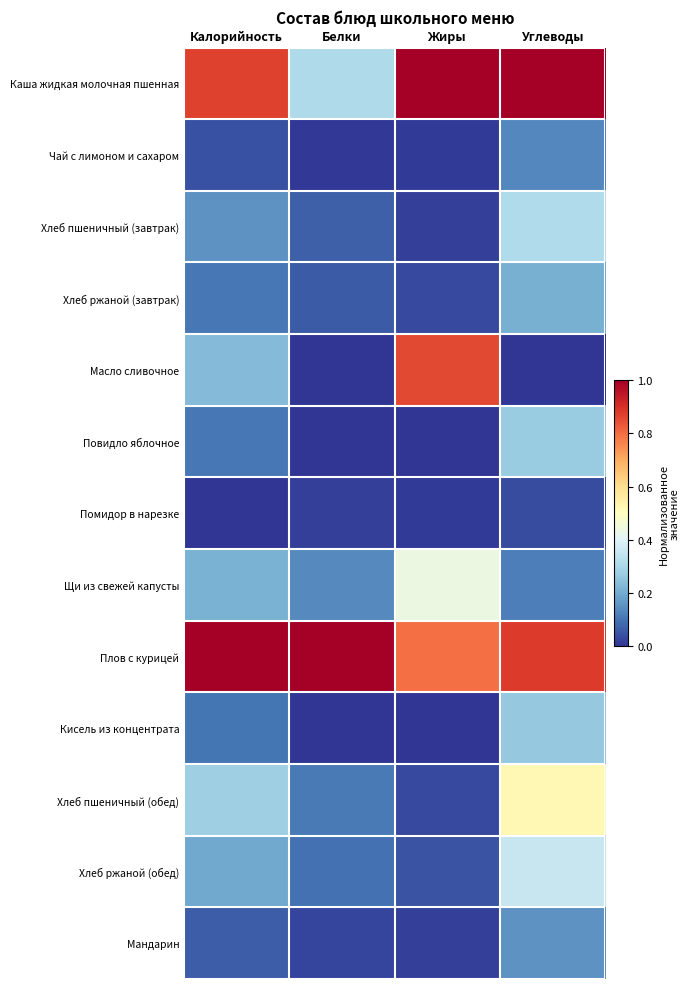

Which series has the largest total across all categories?

Плов с курицей